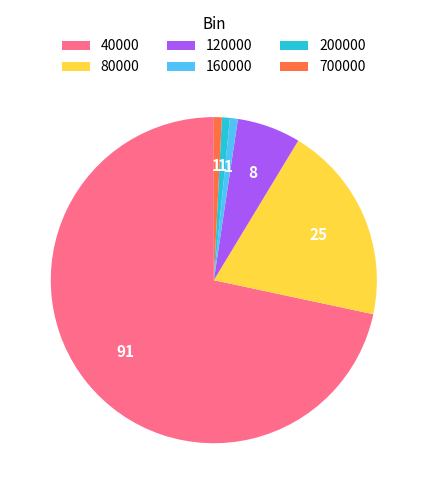

Is the sum of 700000 and 200000 greater than half?

No